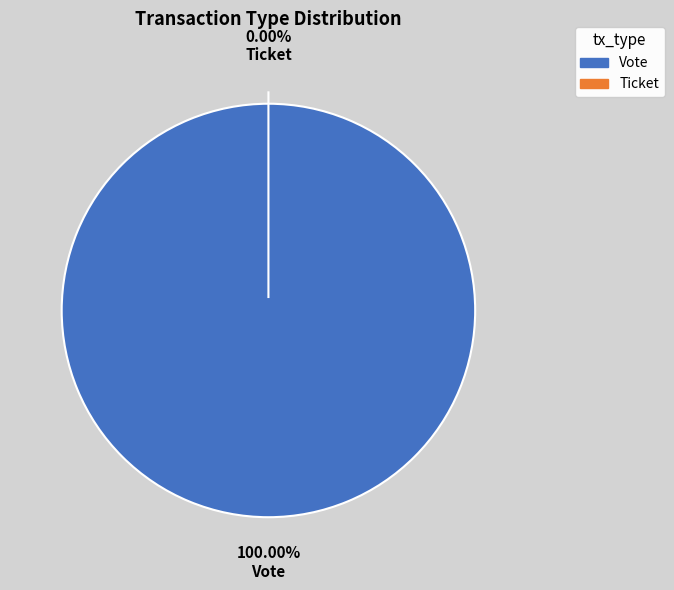

How many segments does this pie chart have?

2